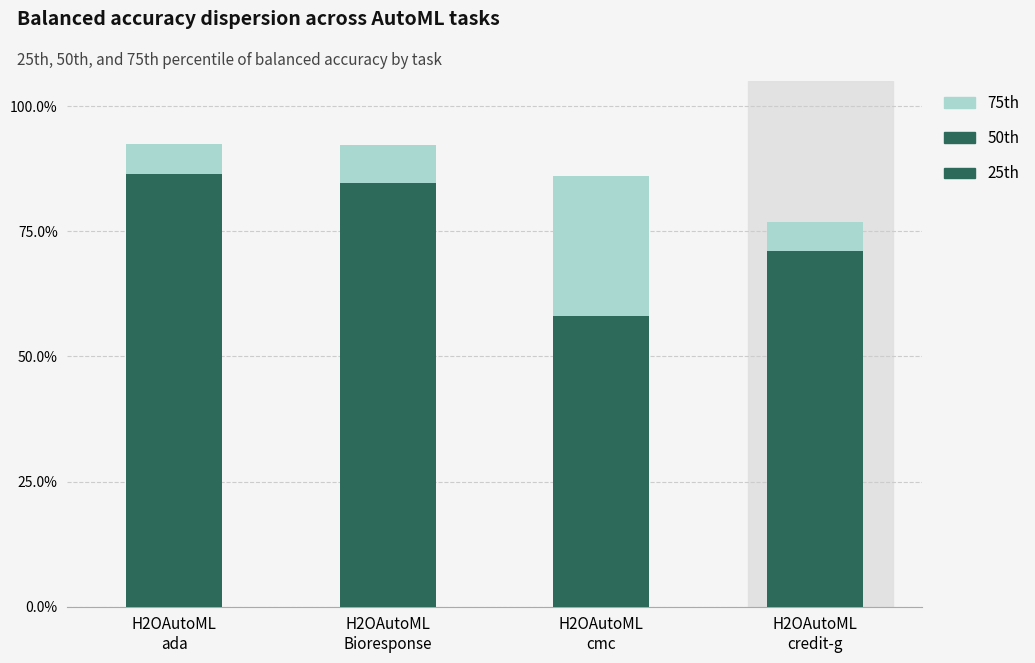

What is the value of the 25th bar at the 4th from the left?

0.6